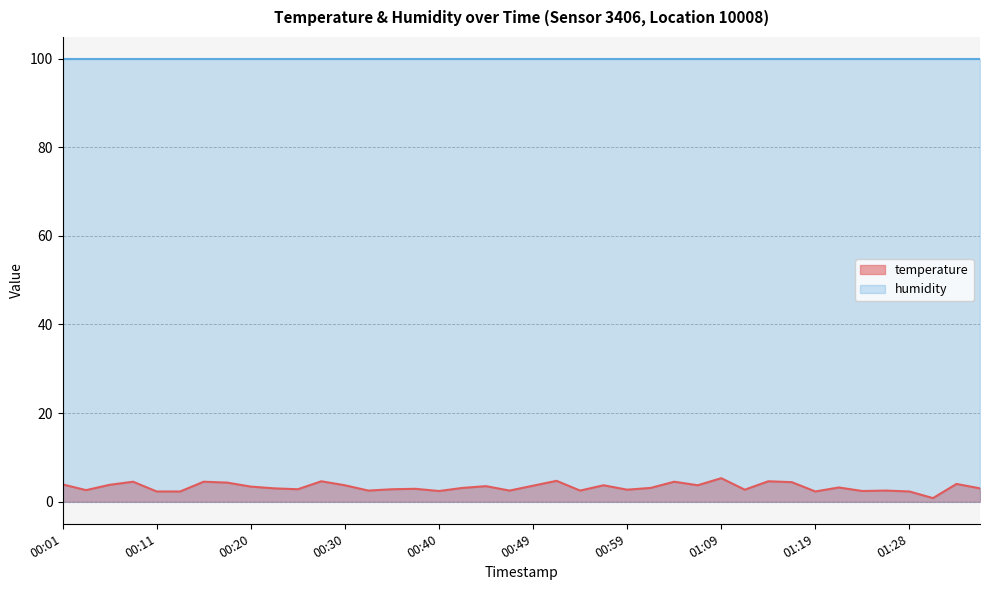

How many interior local peaks (higher than both neighbors) does the data have?

13